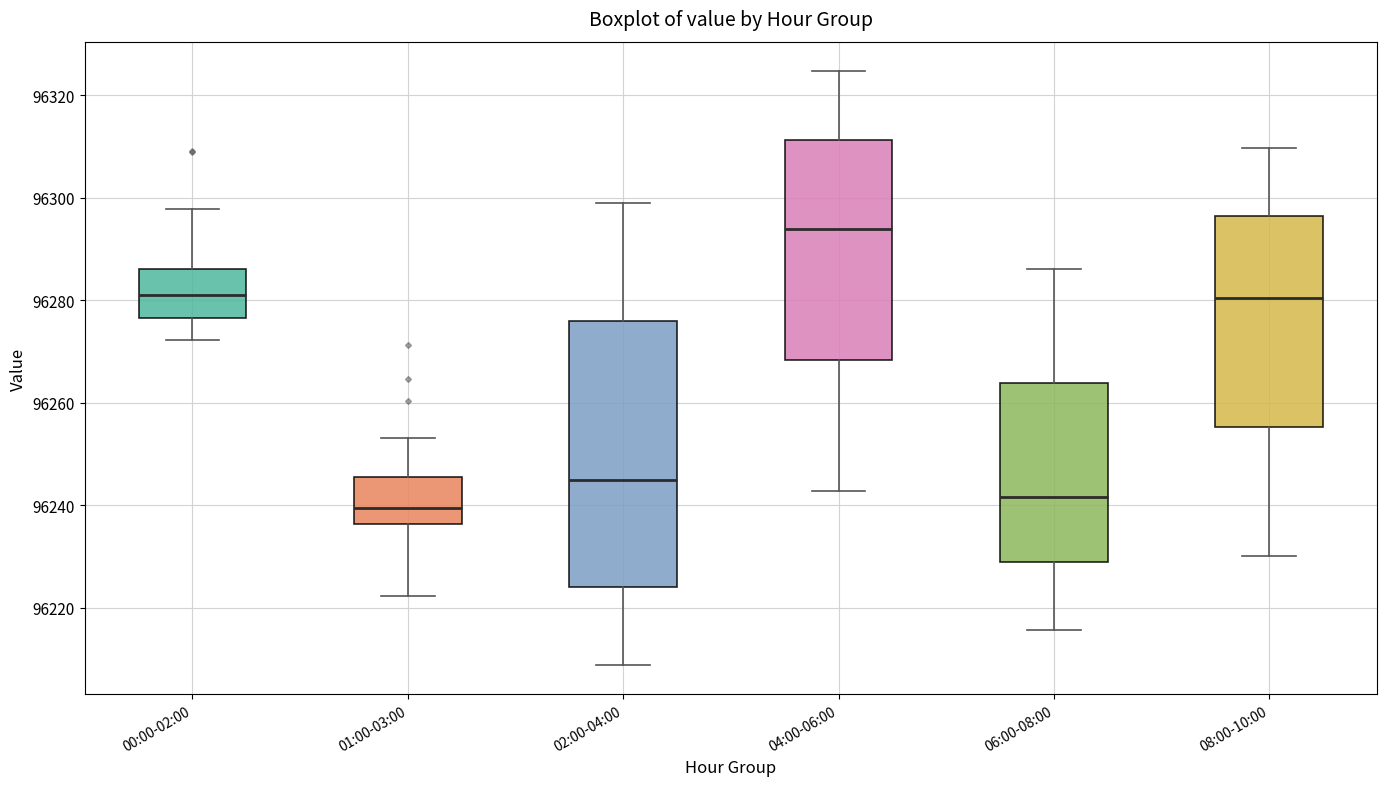

Where is the lower edge of the box for 02:00-04:00 on the y-axis? The values are not printed on the chart, so give them approximately, as read against the axis.

96224